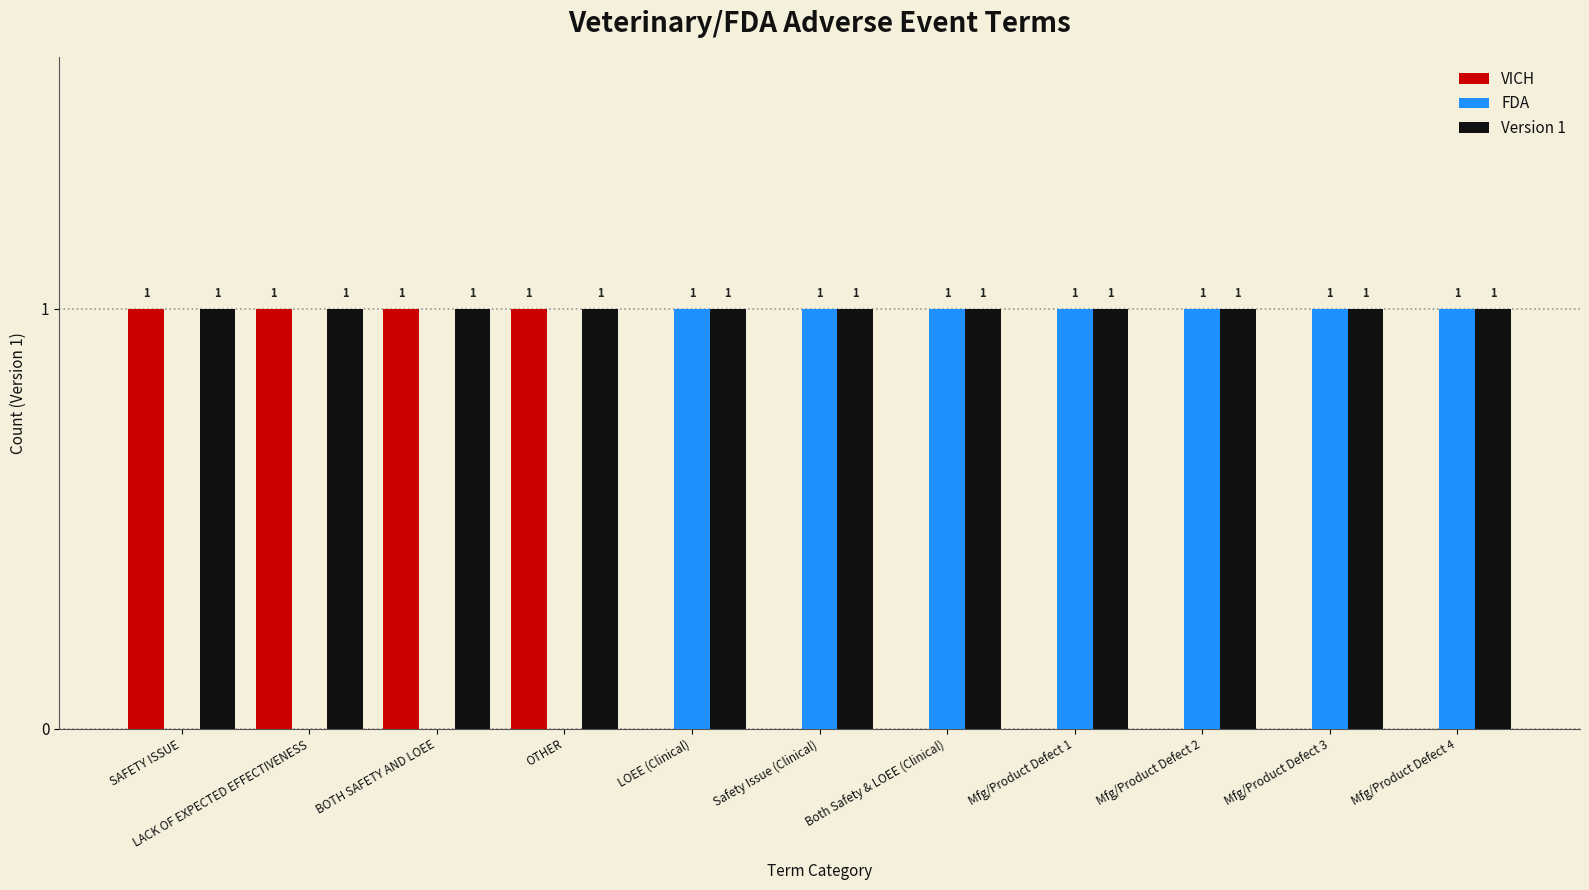

How many categories are shown in the chart?

11